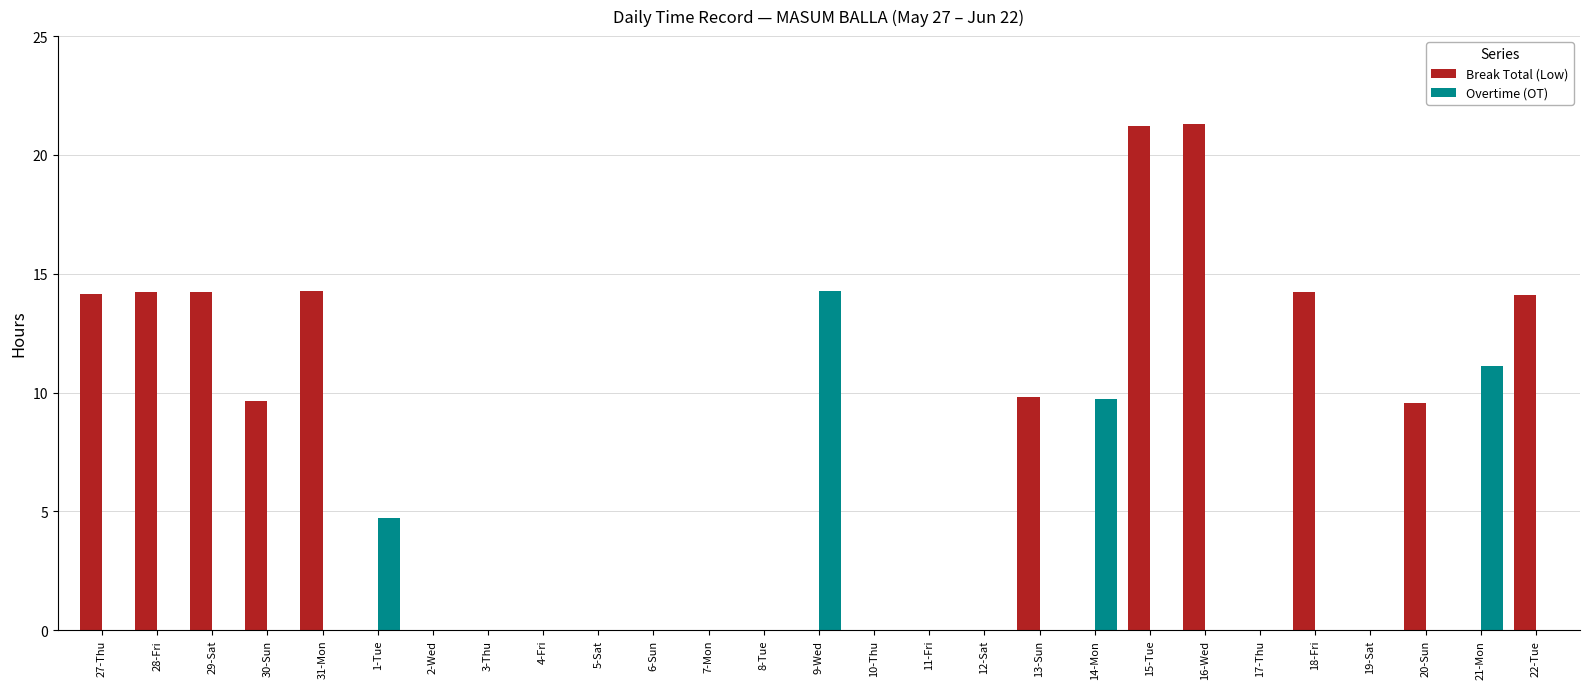

What is the sum of the Break Total (Low) values at 18-Fri and 5-Sat?

14.2